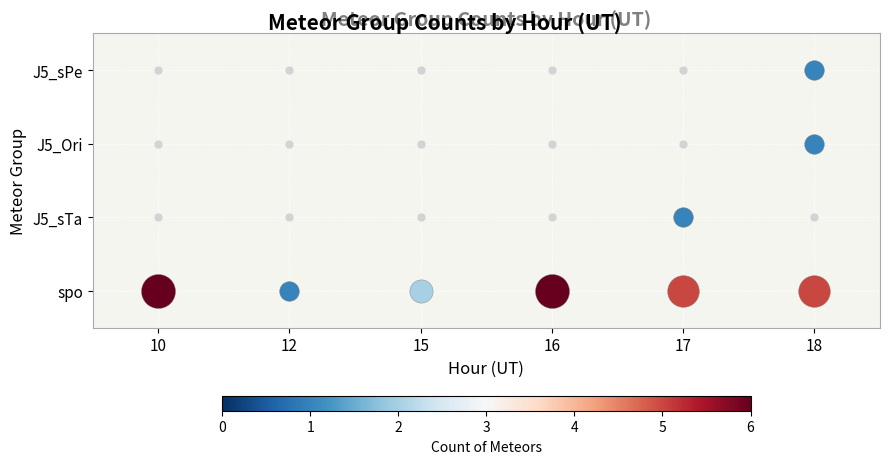

True or false: J5_sPe has a value of 1 at 10.

False